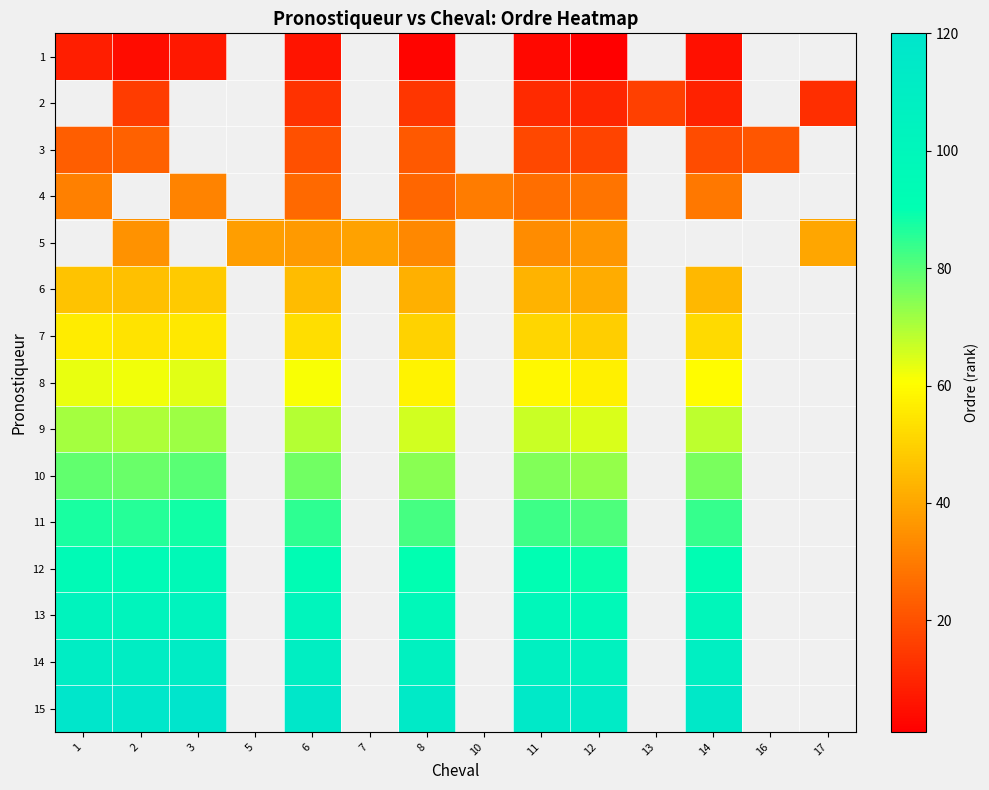

The value of 5 at 12 is 15.0. True or false?

False